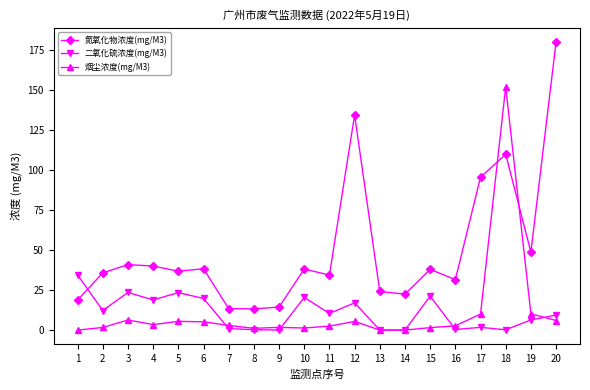

What are all the series names shown in the legend?

氮氧化物浓度(mg/M3), 二氧化硫浓度(mg/M3), 烟尘浓度(mg/M3)